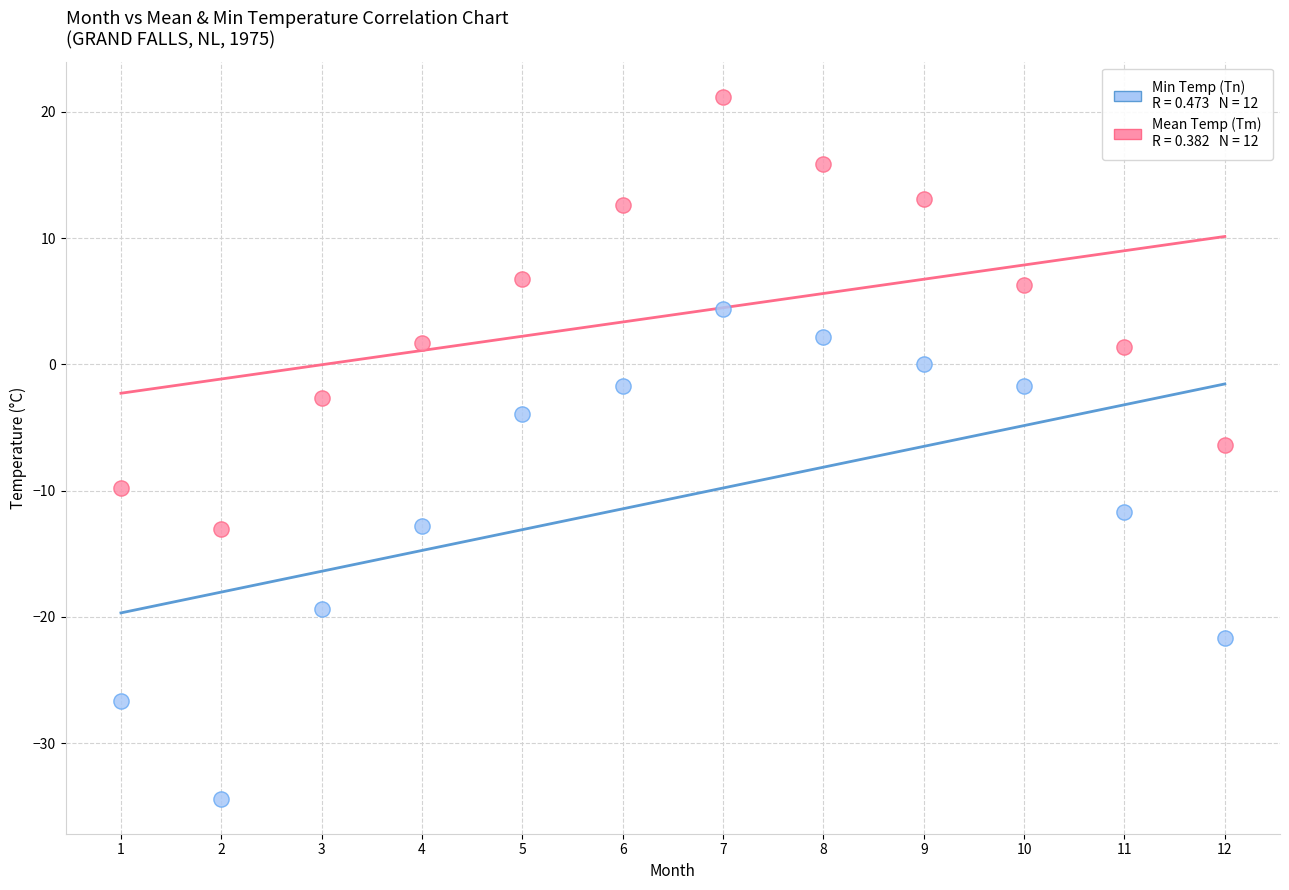

Across all data points, what is the range of Y values (max minus min)?

55.6